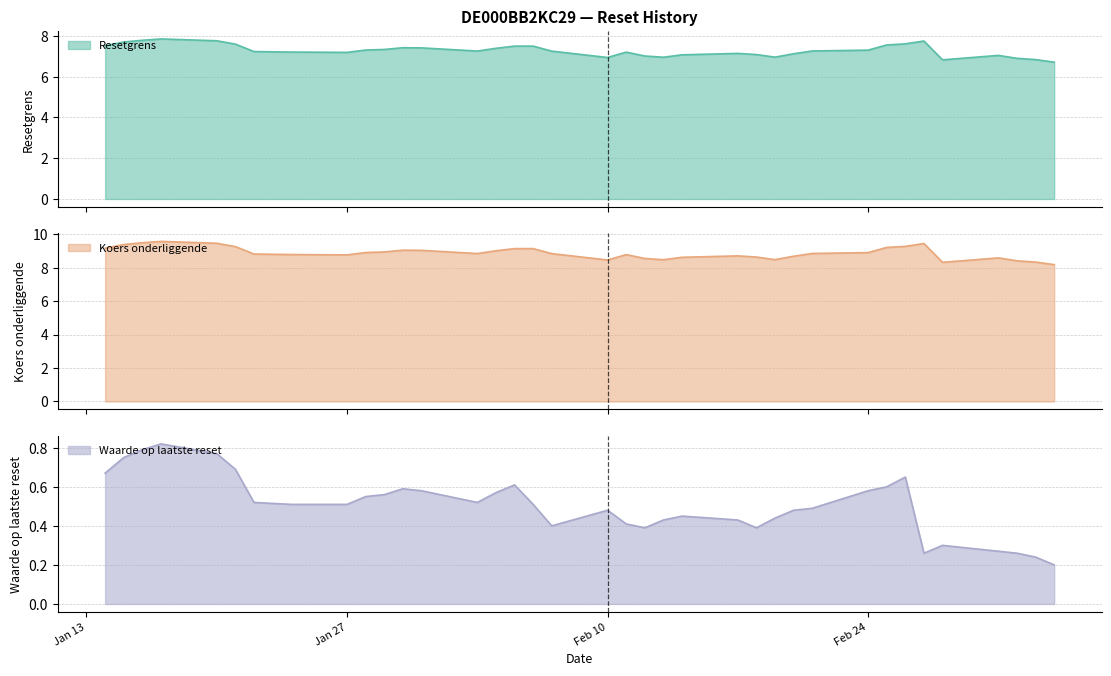

Does the chart have visible grid lines?

Yes